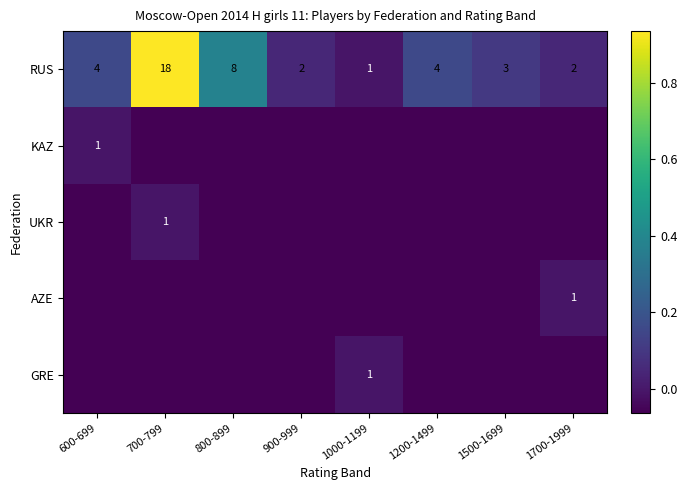

Is the value of UKR at 900-999 greater than the value of GRE at 700-799?

No